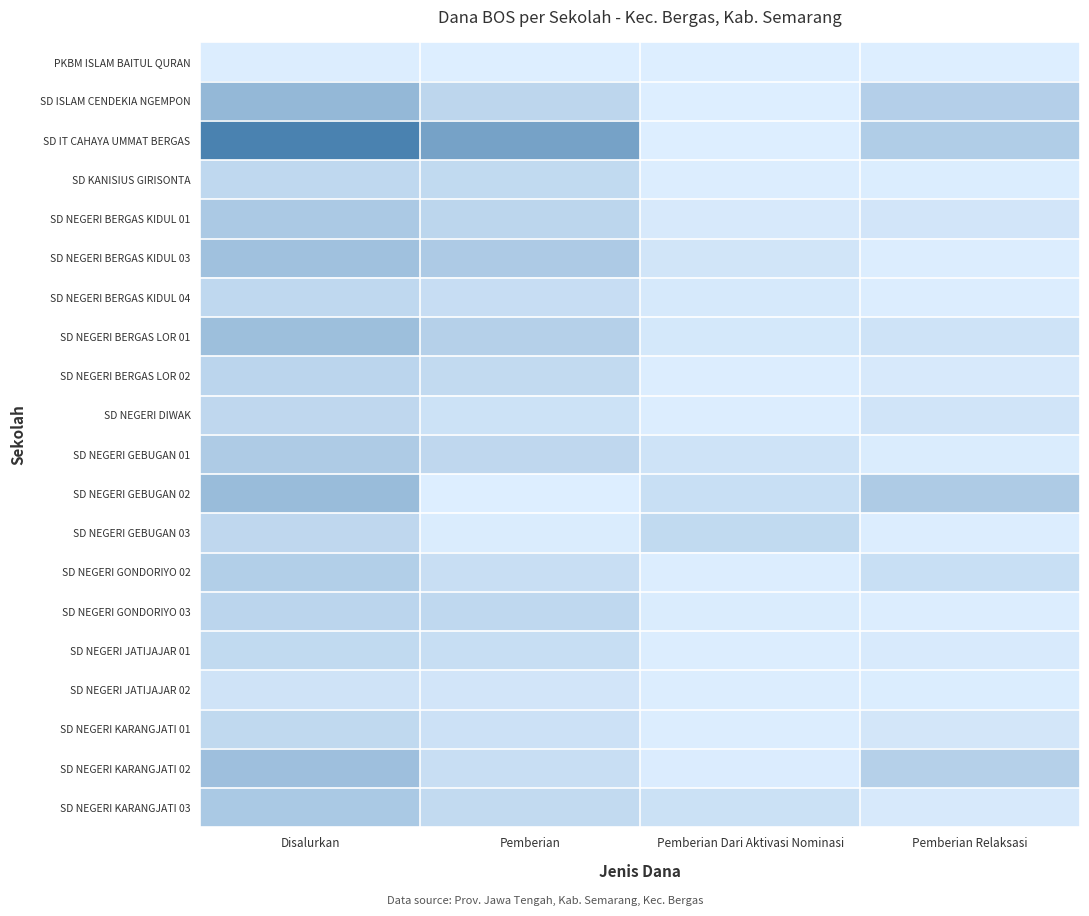

Reading right to left, list all the values displayed in this chart.

PKBM ISLAM BAITUL QURAN: Pemberian Relaksasi=450000	Pemberian Dari Aktivasi Nominasi=450000	Pemberian=0	Disalurkan=900000
SD ISLAM CENDEKIA NGEMPON: Pemberian Relaksasi=50850000	Pemberian Dari Aktivasi Nominasi=0	Pemberian=39375000	Disalurkan=90225000
SD IT CAHAYA UMMAT BERGAS: Pemberian Relaksasi=55125000	Pemberian Dari Aktivasi Nominasi=0	Pemberian=127575000	Disalurkan=182700000
SD KANISIUS GIRISONTA: Pemberian Relaksasi=1575000	Pemberian Dari Aktivasi Nominasi=1350000	Pemberian=33750000	Disalurkan=36675000
SD NEGERI BERGAS KIDUL 01: Pemberian Relaksasi=14175000	Pemberian Dari Aktivasi Nominasi=7200000	Pemberian=40050000	Disalurkan=61425000
SD NEGERI BERGAS KIDUL 03: Pemberian Relaksasi=1350000	Pemberian Dari Aktivasi Nominasi=14400000	Pemberian=59625000	Disalurkan=75375000
SD NEGERI BERGAS KIDUL 04: Pemberian Relaksasi=900000	Pemberian Dari Aktivasi Nominasi=8100000	Pemberian=27675000	Disalurkan=36675000
SD NEGERI BERGAS LOR 01: Pemberian Relaksasi=18450000	Pemberian Dari Aktivasi Nominasi=10350000	Pemberian=49725000	Disalurkan=78525000
SD NEGERI BERGAS LOR 02: Pemberian Relaksasi=7650000	Pemberian Dari Aktivasi Nominasi=900000	Pemberian=33525000	Disalurkan=42075000
SD NEGERI DIWAK: Pemberian Relaksasi=15975000	Pemberian Dari Aktivasi Nominasi=900000	Pemberian=20250000	Disalurkan=37125000
SD NEGERI GEBUGAN 01: Pemberian Relaksasi=2925000	Pemberian Dari Aktivasi Nominasi=18000000	Pemberian=37350000	Disalurkan=58275000
SD NEGERI GEBUGAN 02: Pemberian Relaksasi=58050000	Pemberian Dari Aktivasi Nominasi=25650000	Pemberian=0	Disalurkan=83700000
SD NEGERI GEBUGAN 03: Pemberian Relaksasi=900000	Pemberian Dari Aktivasi Nominasi=33750000	Pemberian=2925000	Disalurkan=37575000
SD NEGERI GONDORIYO 02: Pemberian Relaksasi=25200000	Pemberian Dari Aktivasi Nominasi=900000	Pemberian=26325000	Disalurkan=52425000
SD NEGERI GONDORIYO 03: Pemberian Relaksasi=1350000	Pemberian Dari Aktivasi Nominasi=3150000	Pemberian=36900000	Disalurkan=41400000
SD NEGERI JATIJAJAR 01: Pemberian Relaksasi=5850000	Pemberian Dari Aktivasi Nominasi=1350000	Pemberian=26550000	Disalurkan=33750000
SD NEGERI JATIJAJAR 02: Pemberian Relaksasi=2025000	Pemberian Dari Aktivasi Nominasi=1350000	Pemberian=13950000	Disalurkan=17325000
SD NEGERI KARANGJATI 01: Pemberian Relaksasi=12600000	Pemberian Dari Aktivasi Nominasi=1350000	Pemberian=21150000	Disalurkan=35100000
SD NEGERI KARANGJATI 02: Pemberian Relaksasi=49500000	Pemberian Dari Aktivasi Nominasi=2475000	Pemberian=26100000	Disalurkan=78075000
SD NEGERI KARANGJATI 03: Pemberian Relaksasi=7200000	Pemberian Dari Aktivasi Nominasi=22050000	Pemberian=32850000	Disalurkan=62100000